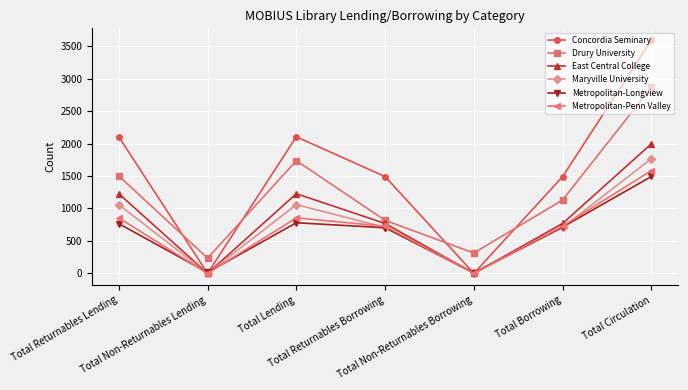

At which category does Maryville University reach its first local valley?

Total Non-Returnables Lending